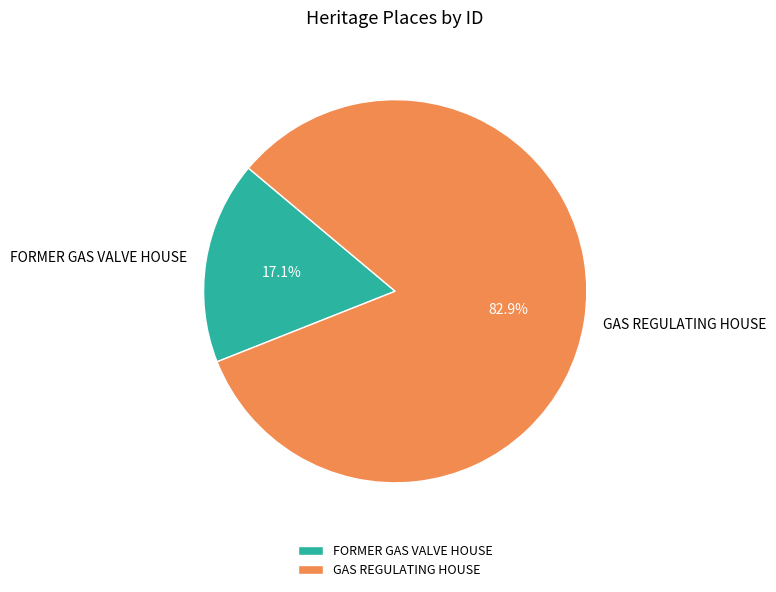

Does GAS REGULATING HOUSE represent more than half of the total?

Yes